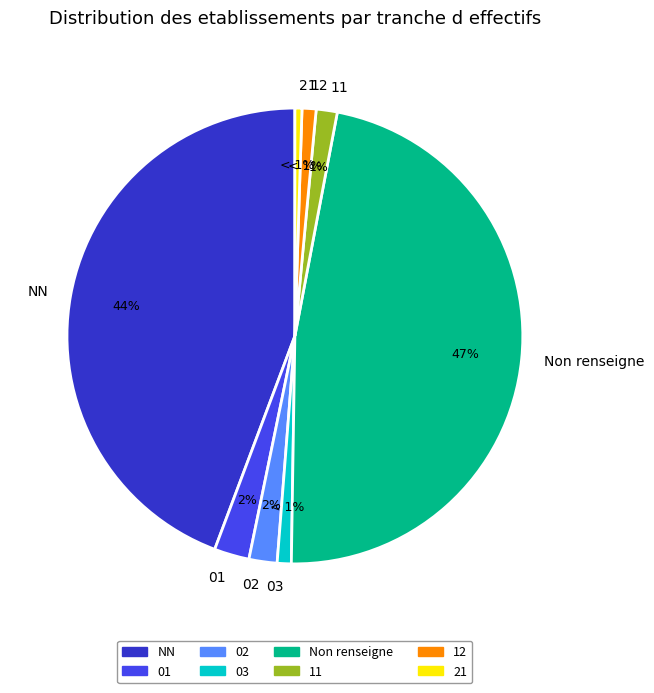

Is the sum of 12 and Non renseigne greater than half?

No